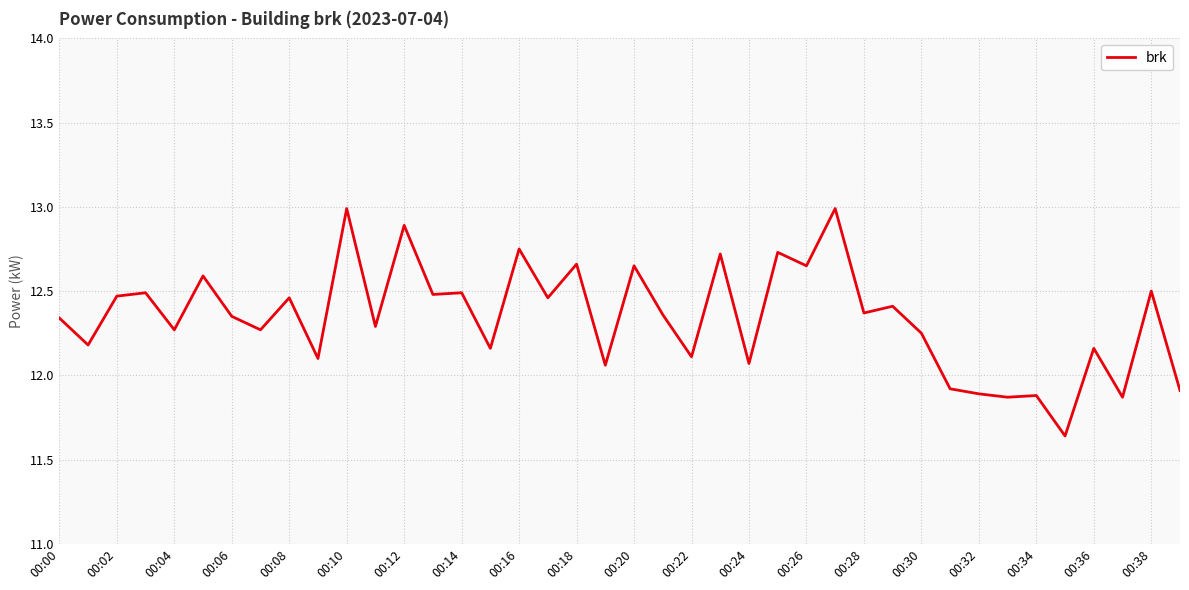

What is the maximum value shown in the chart?

13.0